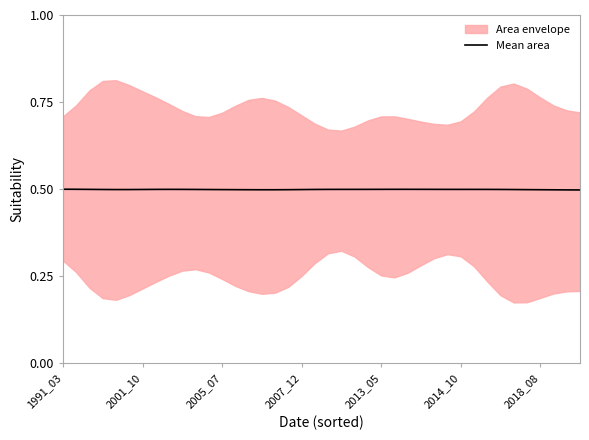

How many categories are shown in the chart?

40